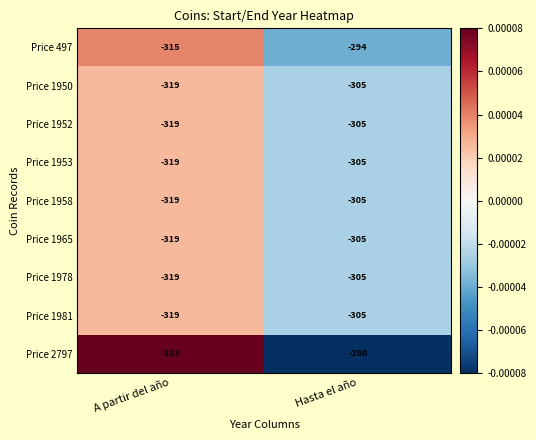

Between A partir del año and Hasta el año, which series saw the biggest shift?

Price 2797